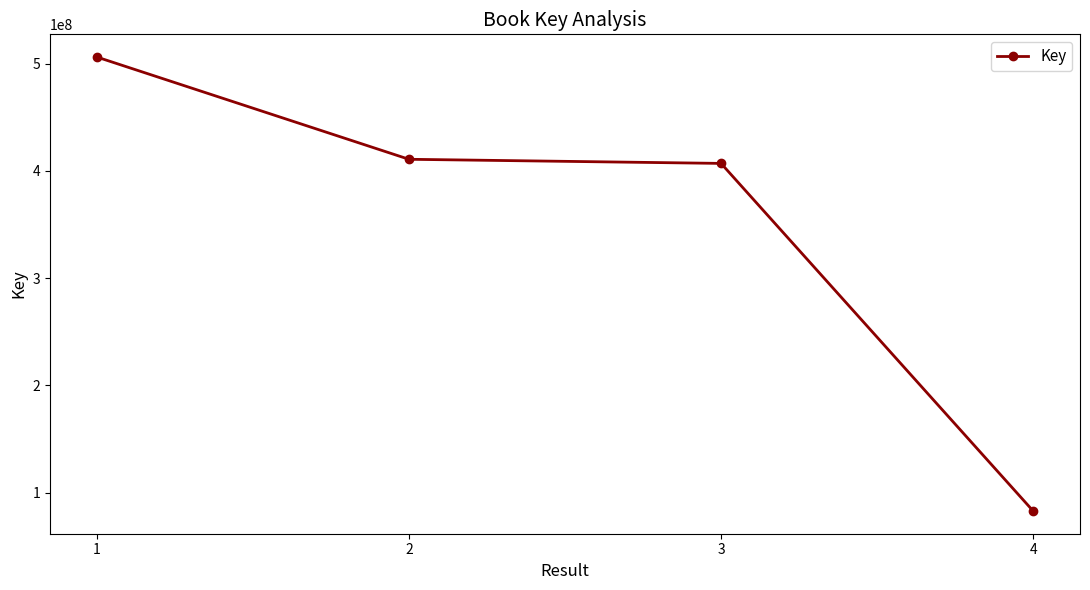

What is the change in value from 2 to 4?

-327910188